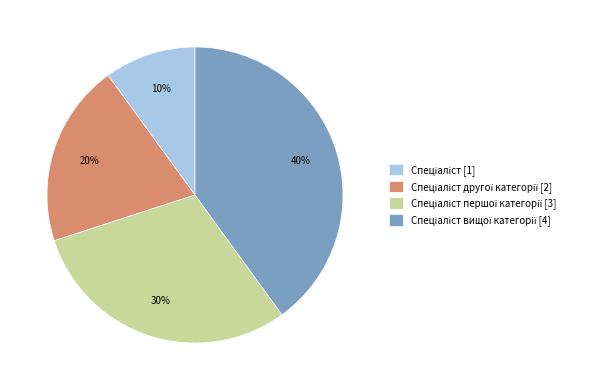

Is there a majority slice in this chart?

No